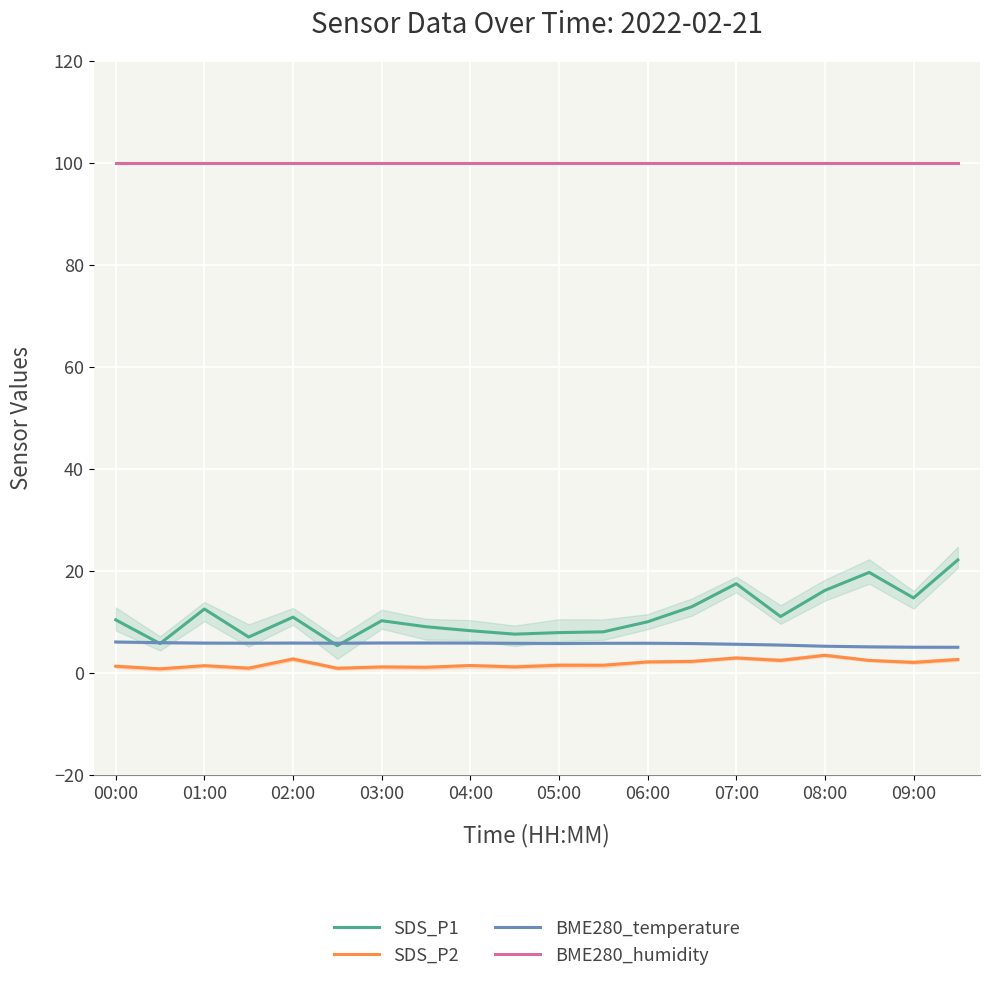

True or false: BME280_humidity and SDS_P1 cross at least once.

False